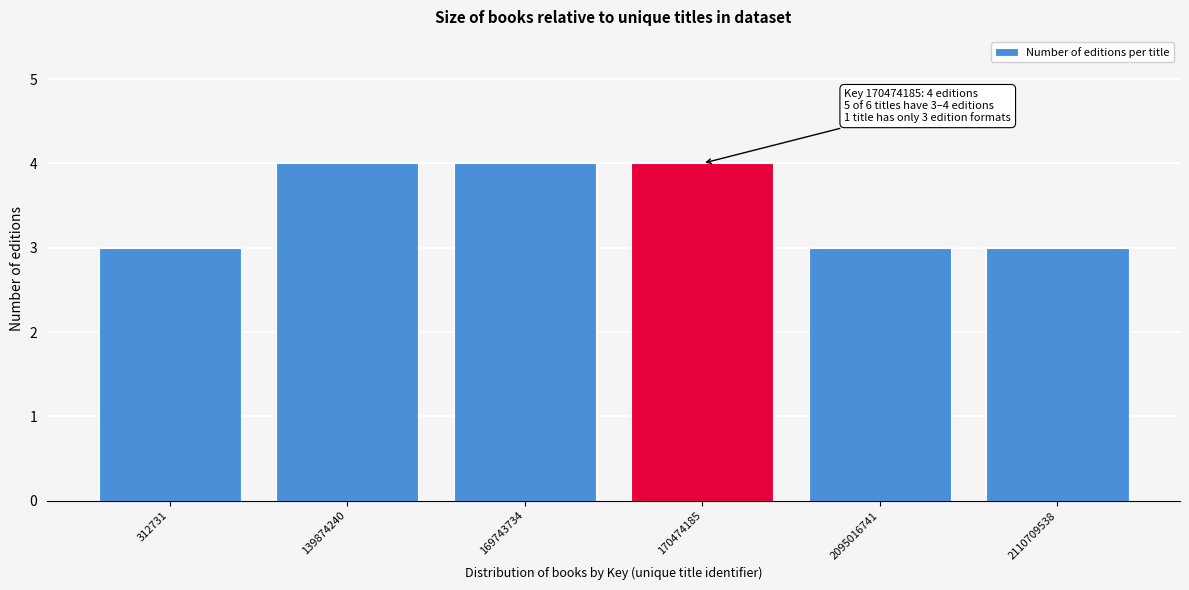

Reading left to right, list all the values displayed in this chart.

312731=3	139874240=4	169743734=4	170474185=4	2095016741=3	2110709538=3